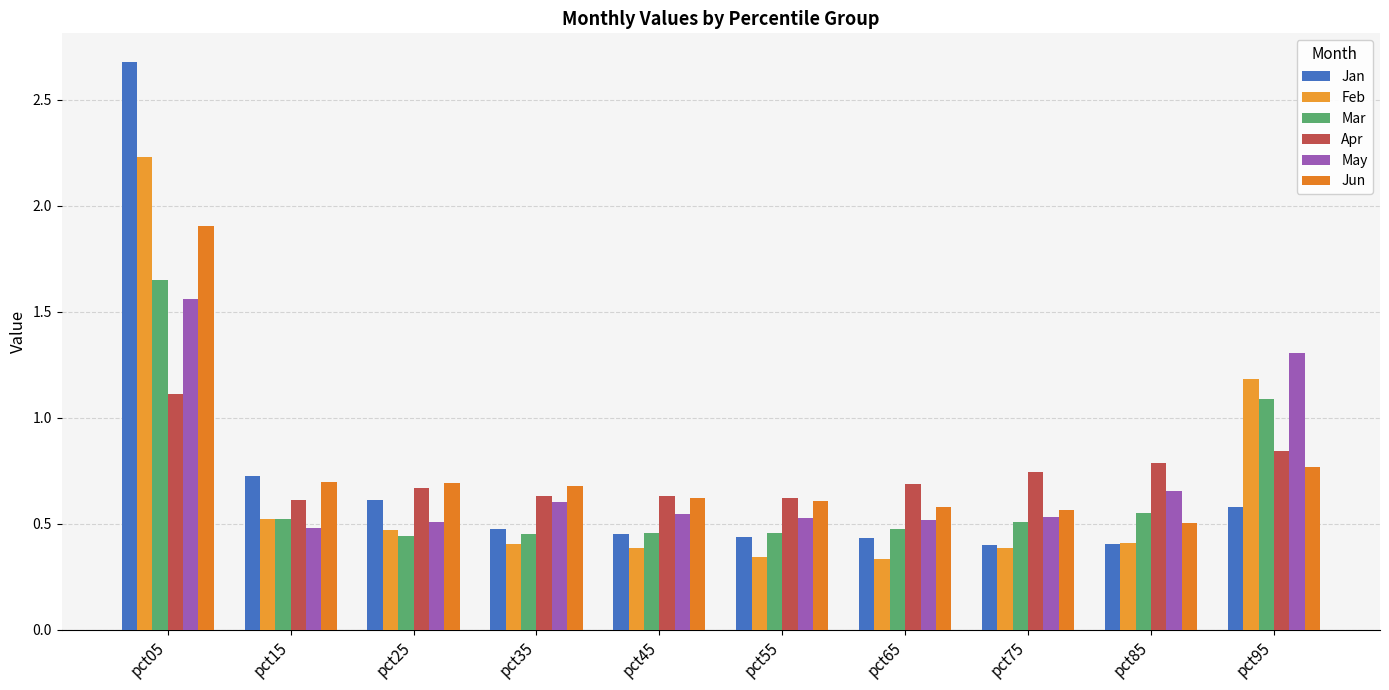

What are all the series names shown in the legend?

Jan, Feb, Mar, Apr, May, Jun